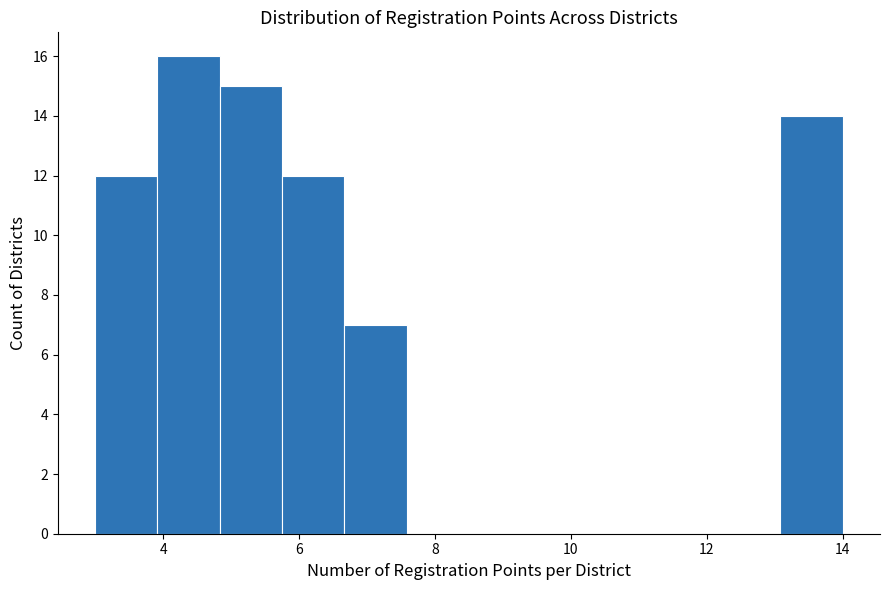

How tall is the bar that spans 5.8 to 6.6 on the x-axis? Neither the bar edges nor the heights are printed on the chart, so give them approximately, as read against the axes.

12